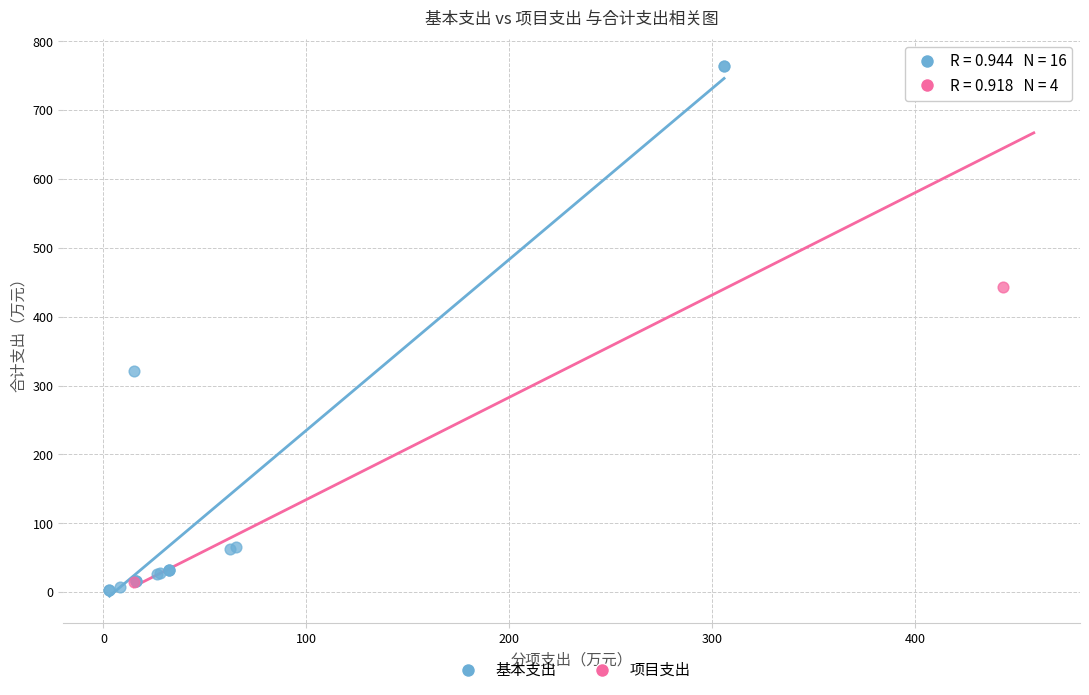

Which series has the widest spread of Y values?

基本支出